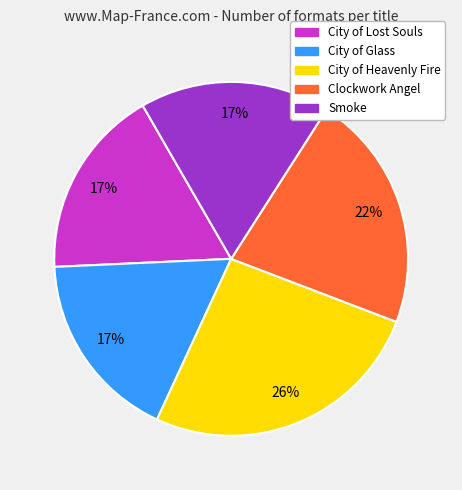

What percentage is the City of Glass slice, to the nearest percent?

17%